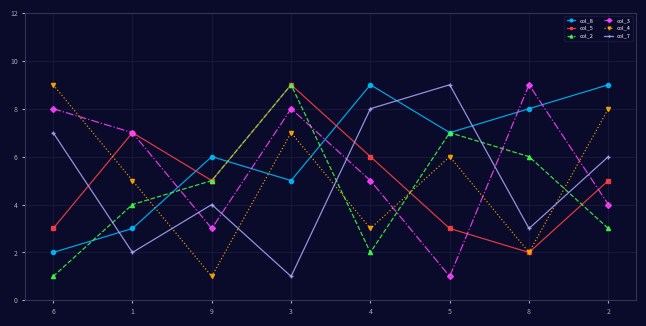

Between 4 and 5, which series saw the biggest shift?

col_2